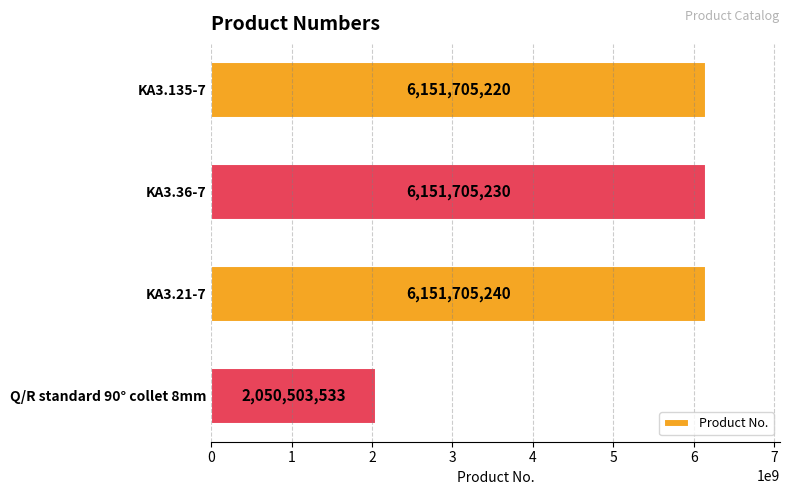

What is the value of the 3rd bar from the top?

6151705240